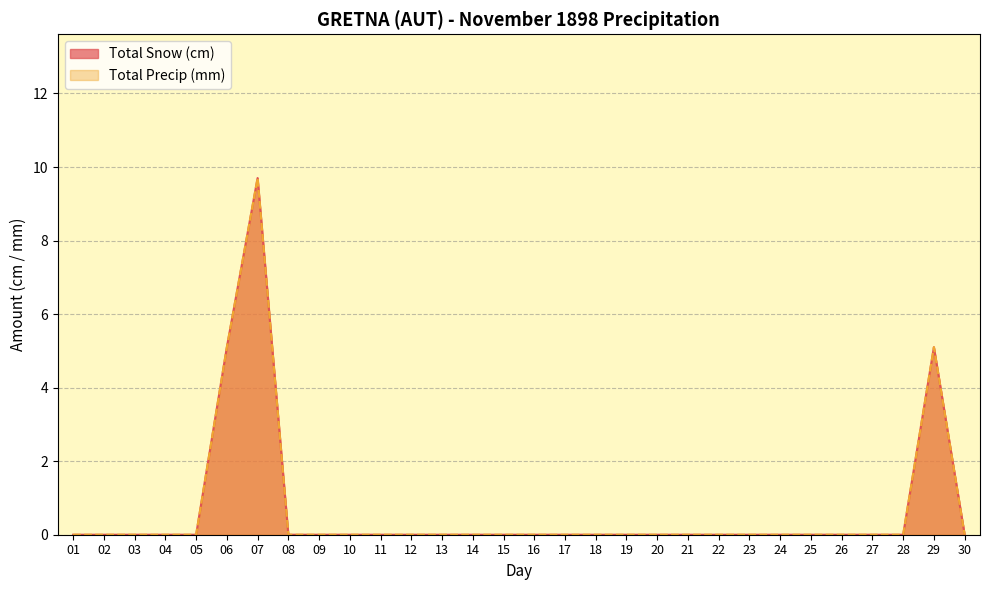

Which has a higher value, 04 or 08?

04